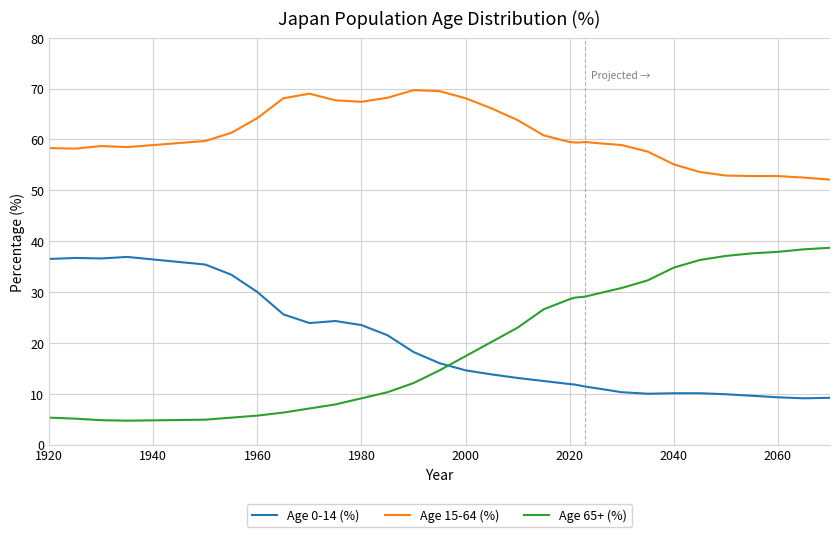

Does the chart display data point markers on the line(s)?

No